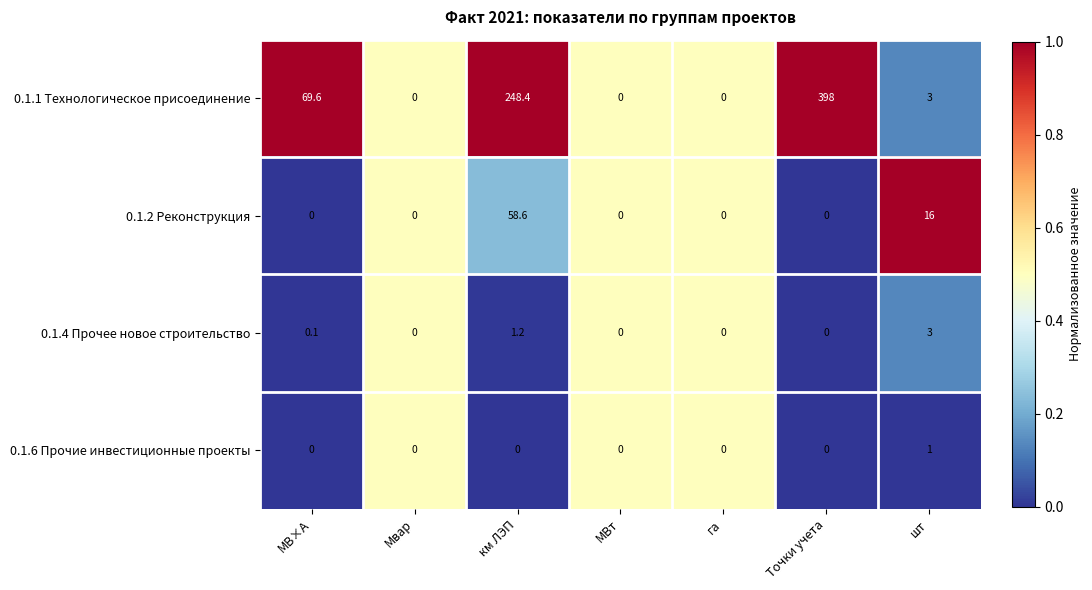

What is the average value of the 0.1.1 Технологическое присоединение series?

102.7